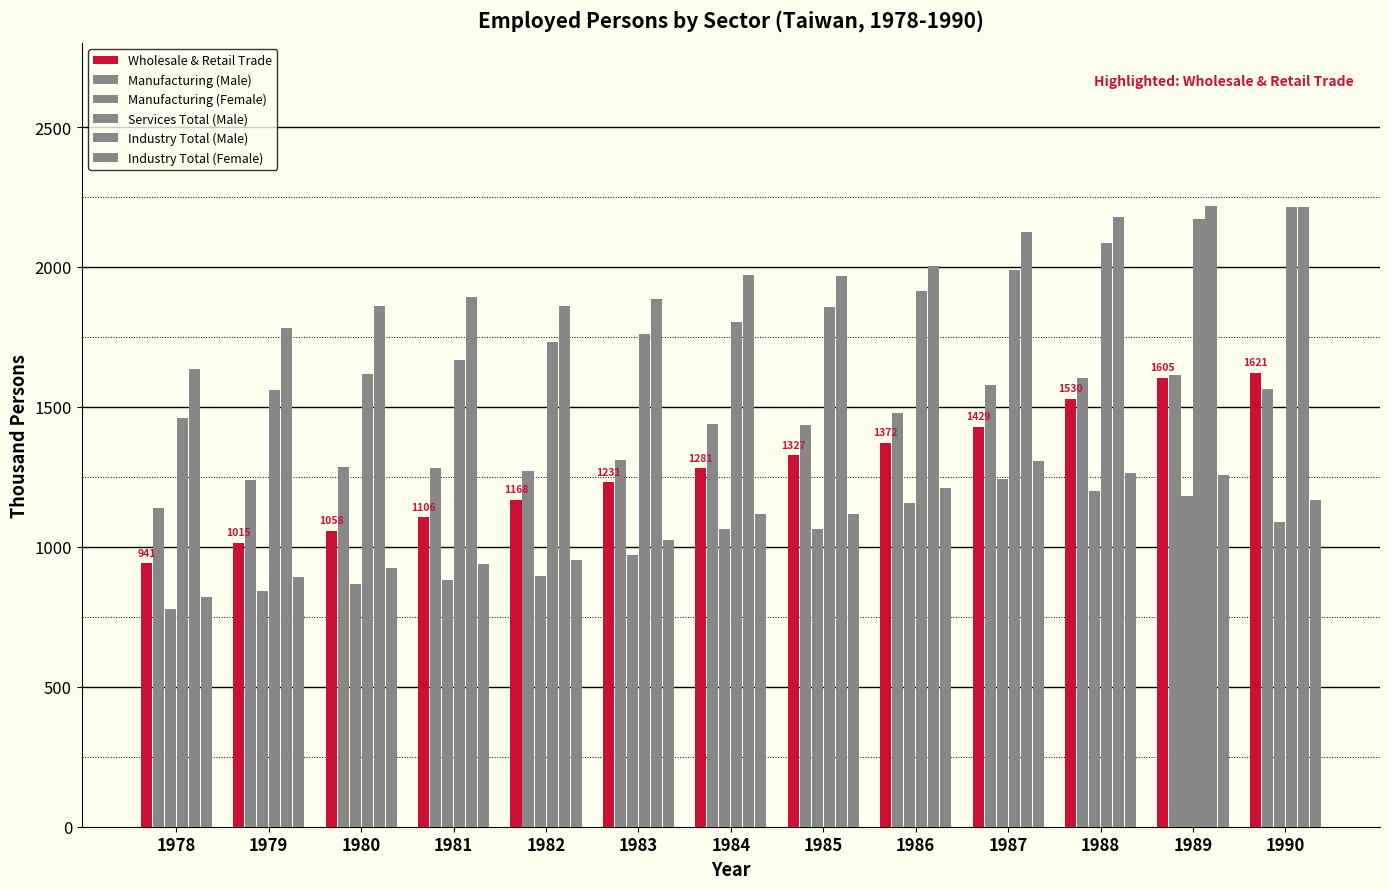

Count the number of data series in this chart.

6